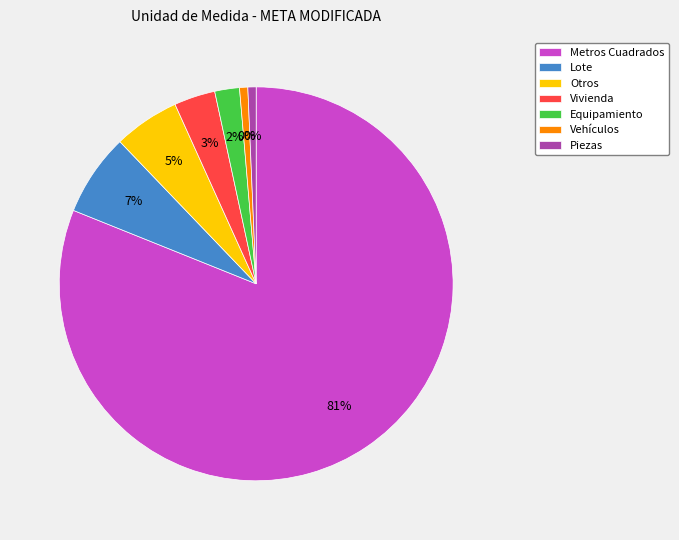

To the nearest percent, what is the difference between the Vivienda and Vehículos slice percentages?

3%